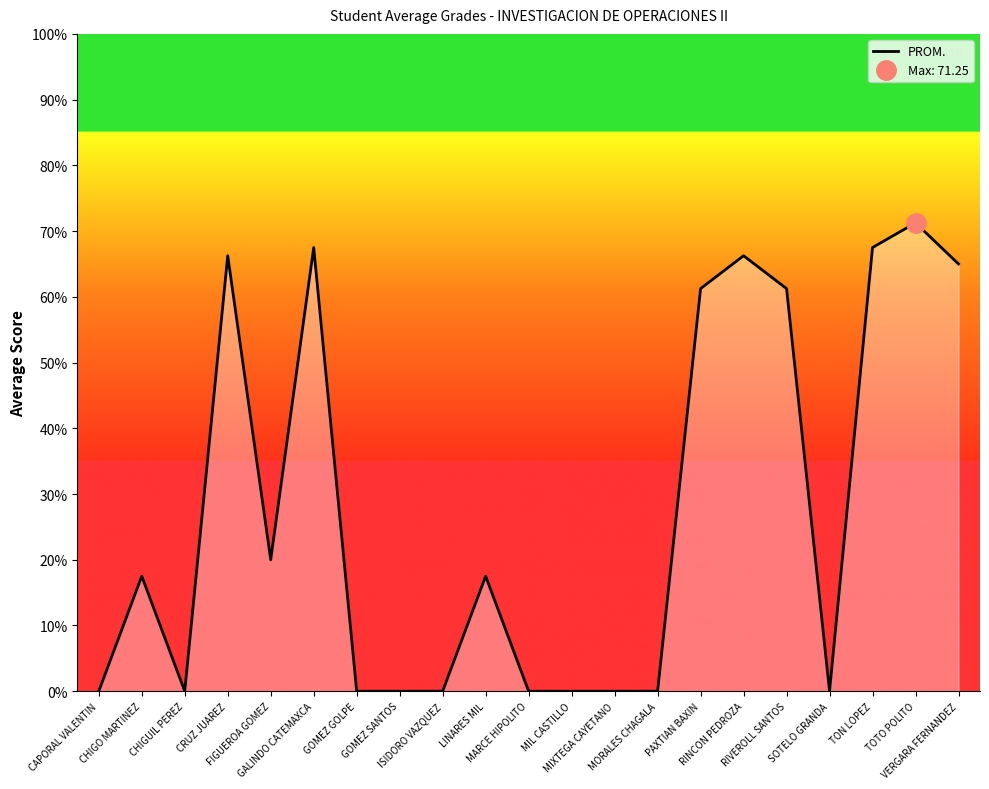

What is the maximum value shown in the chart?

71.2